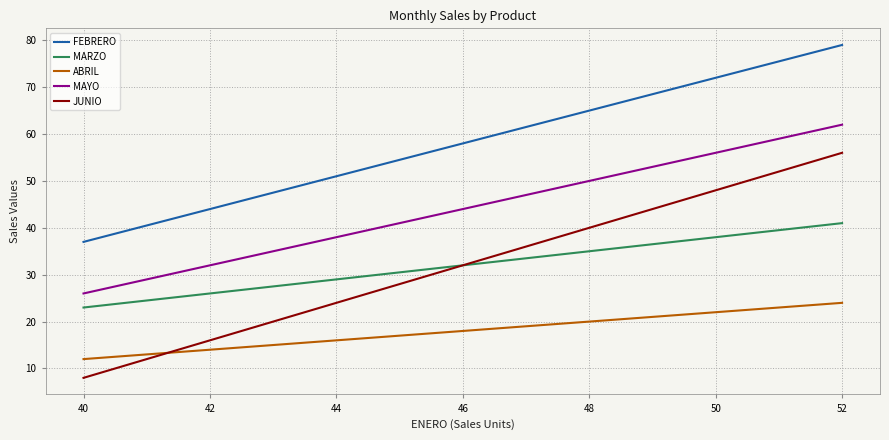

How many ABRIL values are between 14 and 22?

5